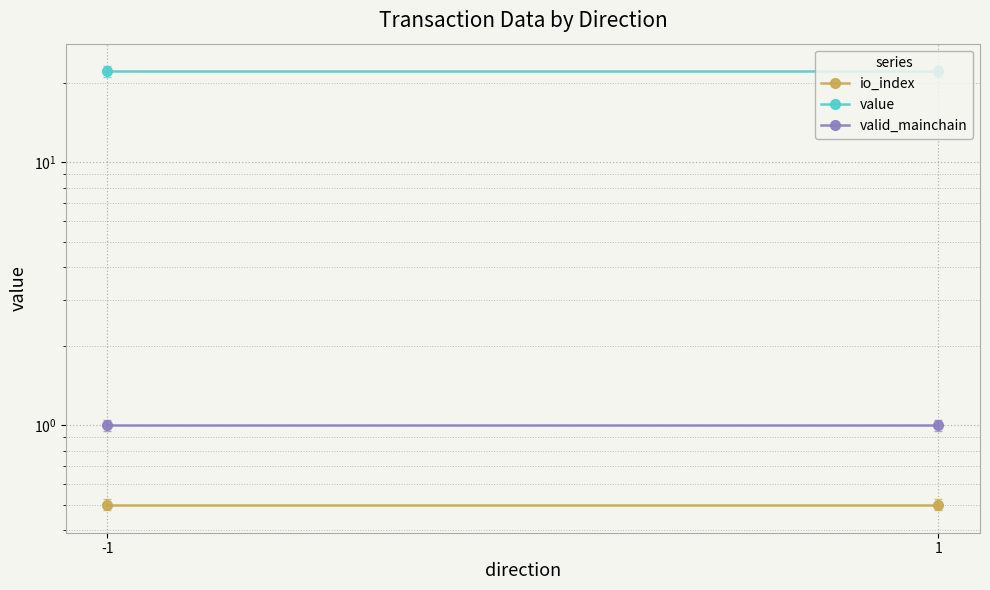

True or false: io_index has a value of 0.5 at -1.

True